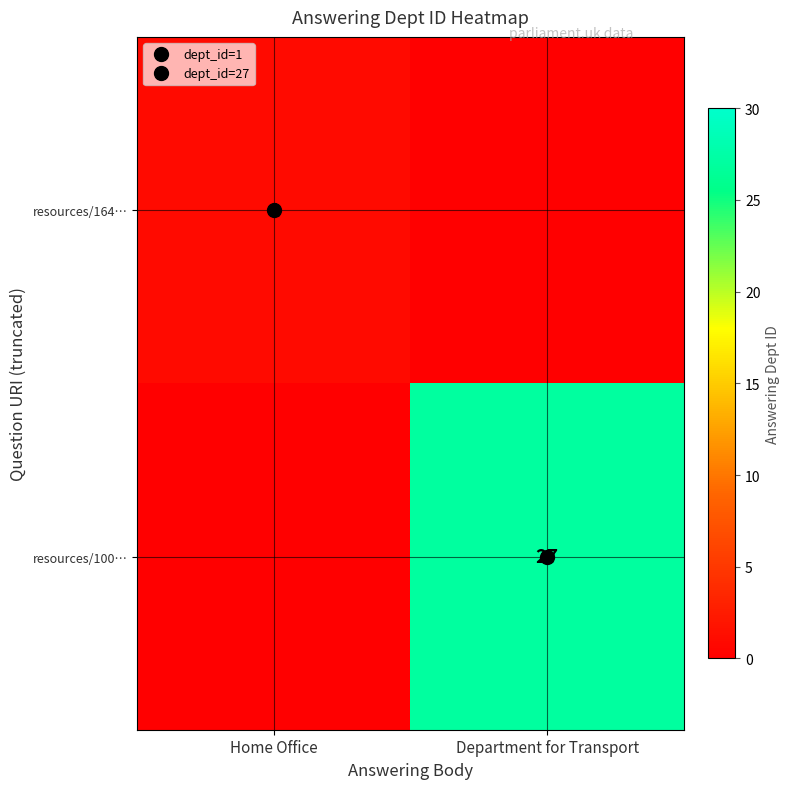

At how many categories does at least one series exceed 13?

1